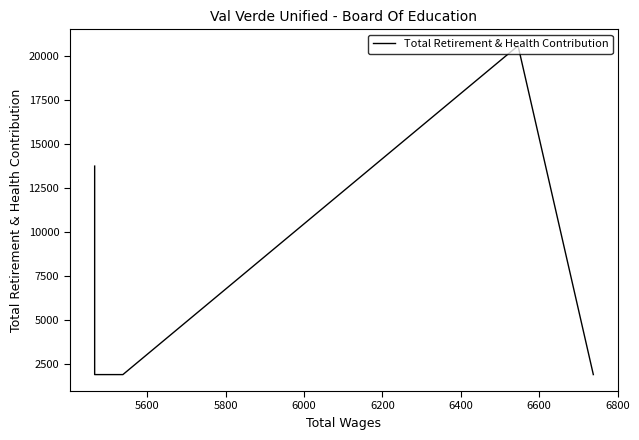

Count the number of values greater than 1928.

2